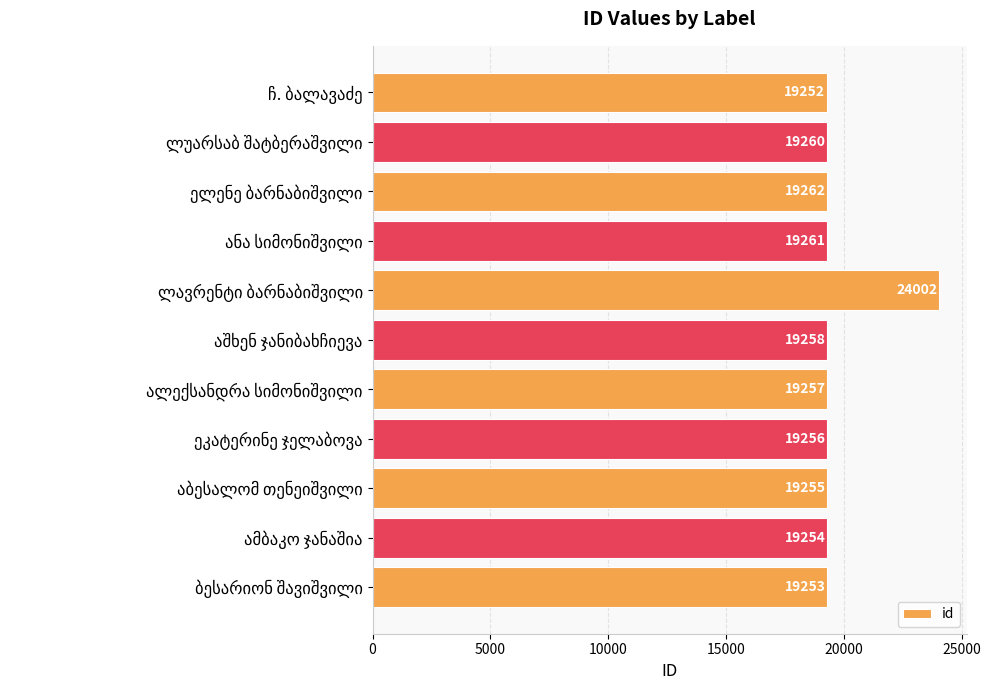

What is the greatest value displayed?

24002